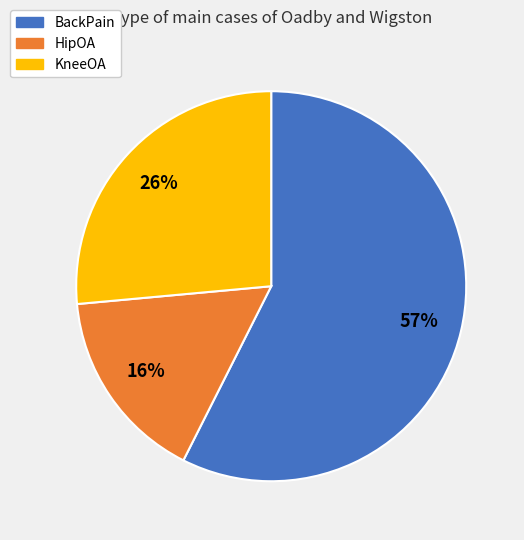

Does BackPain account for over 50% of the chart?

Yes